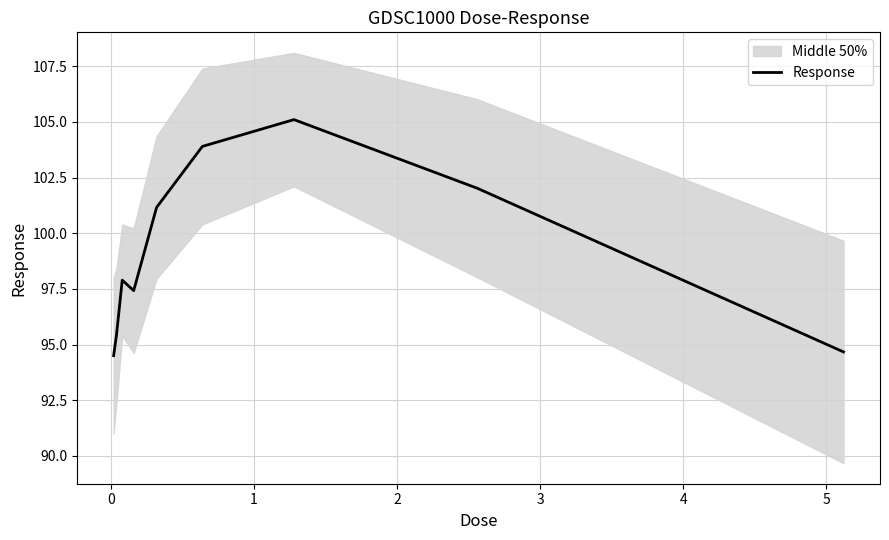

How many data points are less than 97?

3